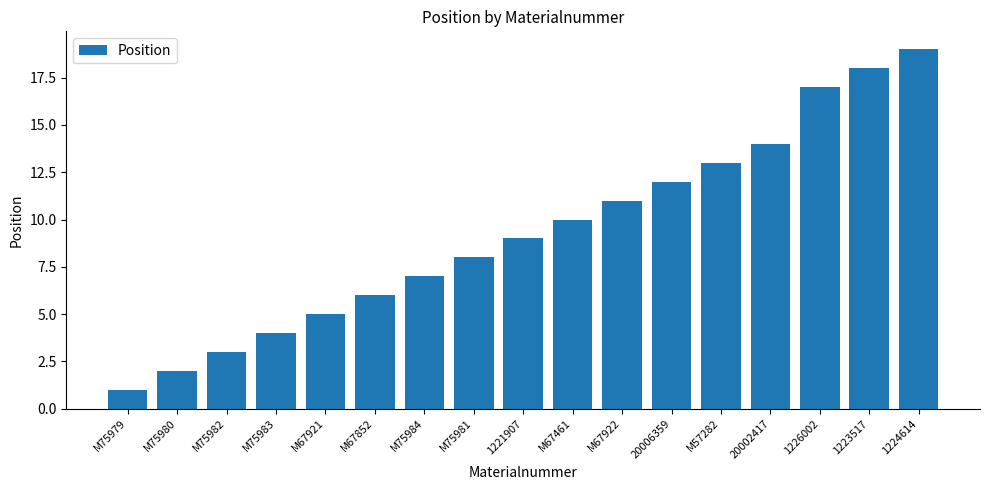

The chart shows a value of 7 at M75984. True or false?

True